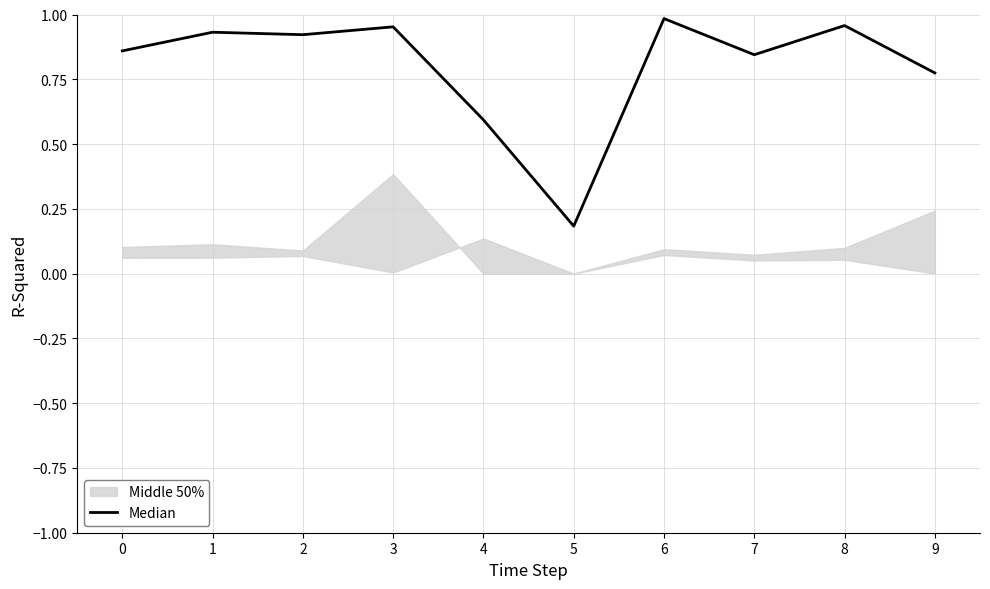

Reading left to right, transcribe all the data shown in this chart.

0=0.9	1=0.9	2=0.9	3=1.0	4=0.6	5=0.2	6=1.0	7=0.8	8=1.0	9=0.8